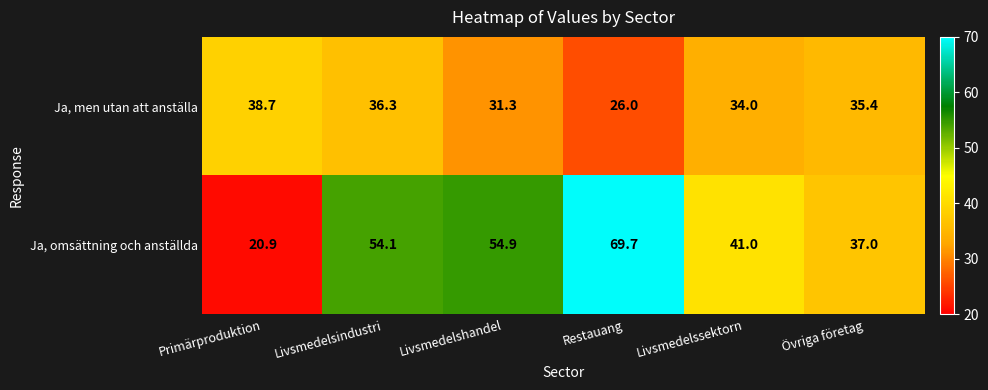

Which label corresponds to the smallest value in the chart?

Primärproduktion